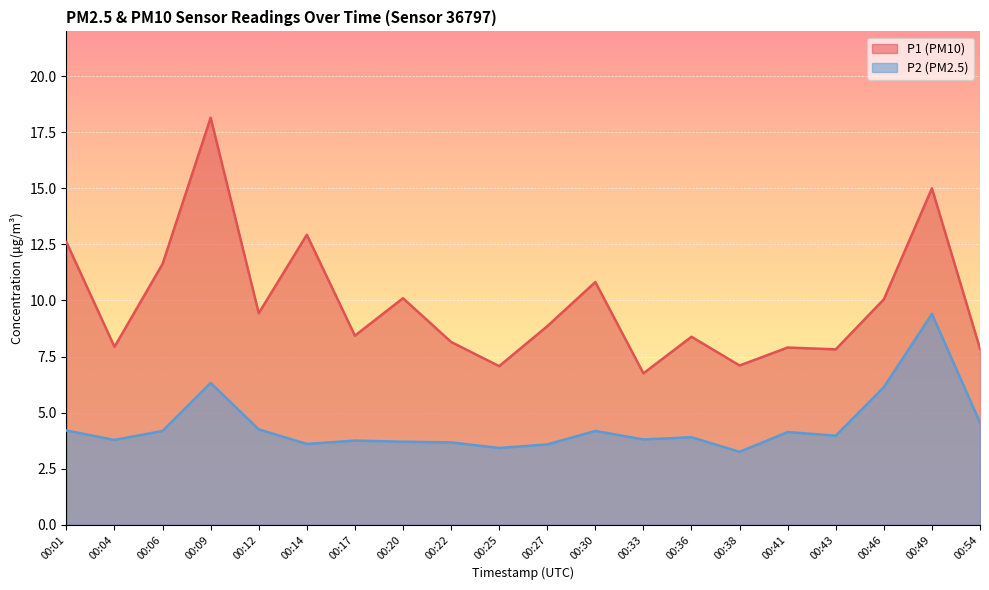

True or false: P1 has more than 2 interior local peaks.

True